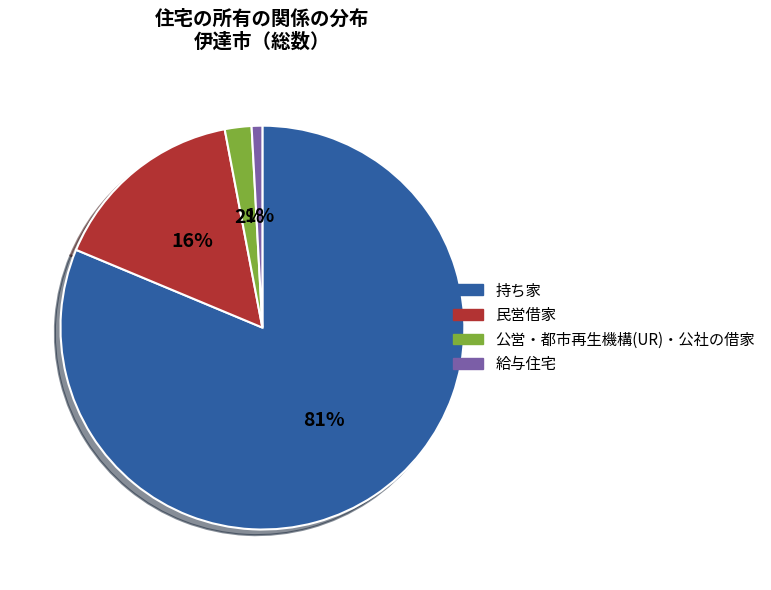

Which has a higher value, 民営借家 or 給与住宅?

民営借家